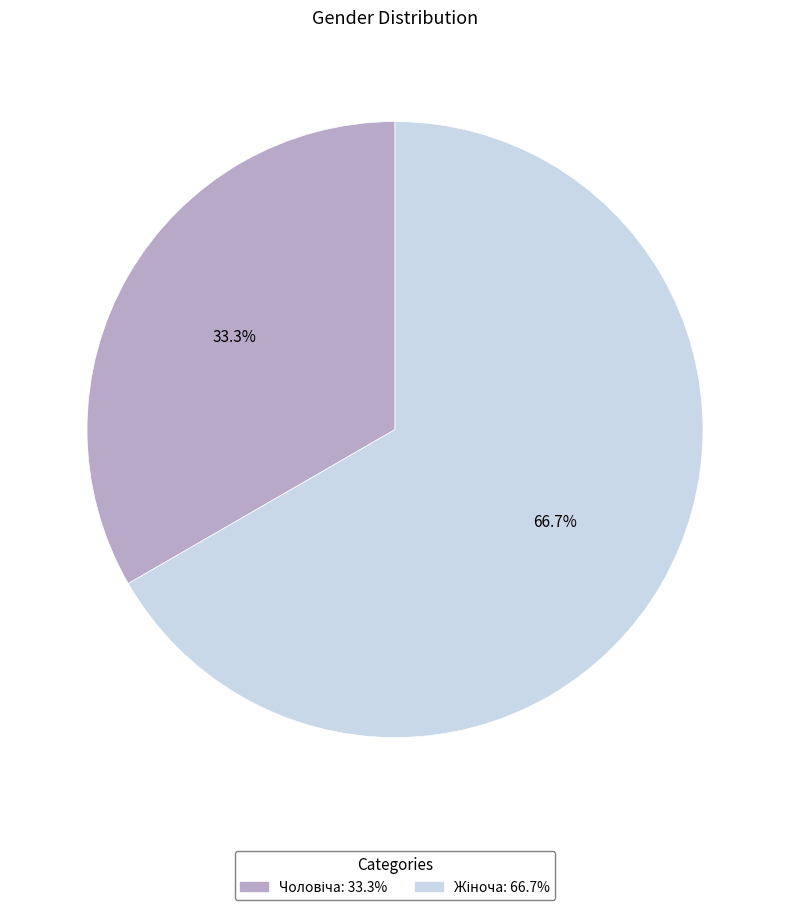

Is there any slice that represents more than half of the pie?

Yes